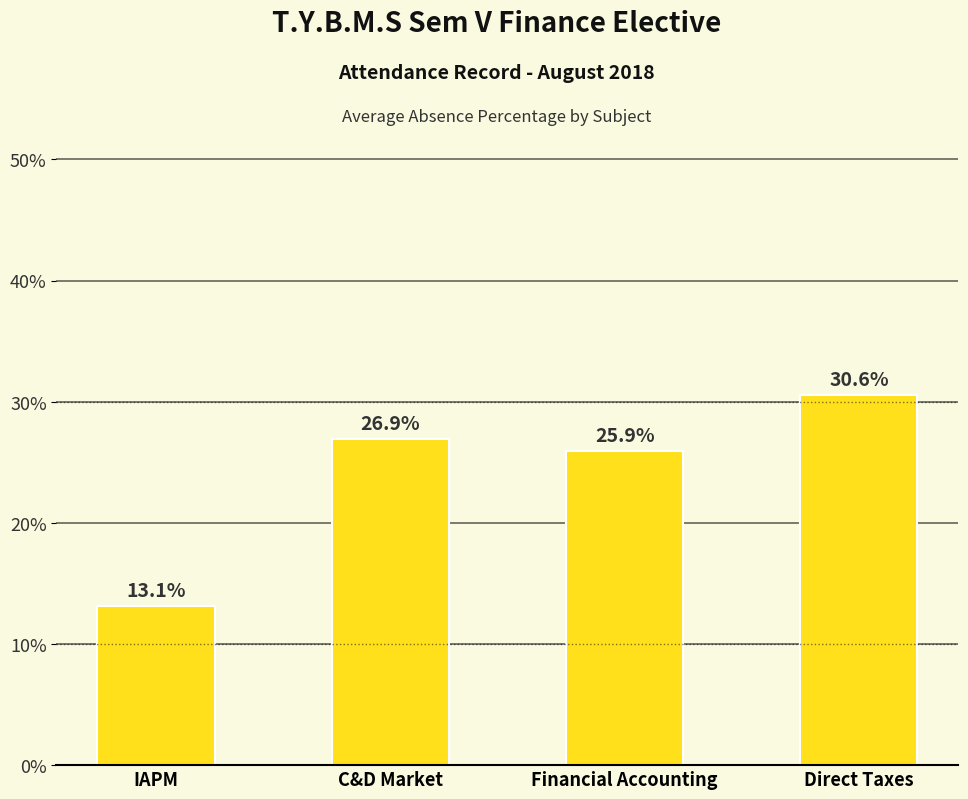

What is the greatest value displayed?

30.6